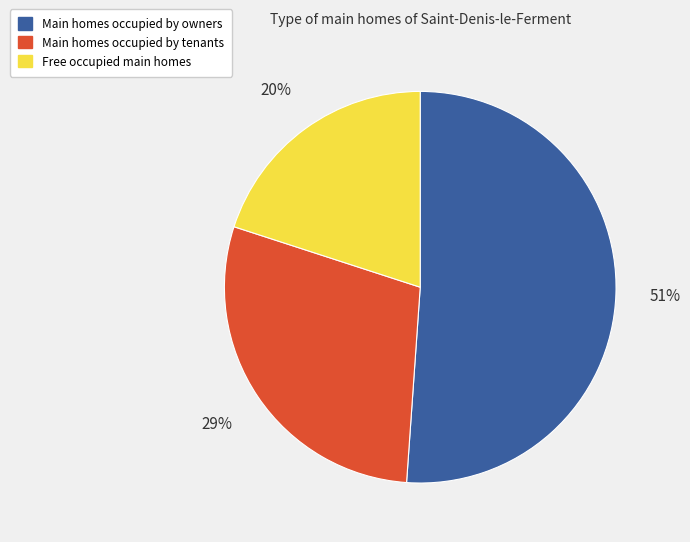

To the nearest percent, what is the difference between the largest and smallest slice percentages?

31%